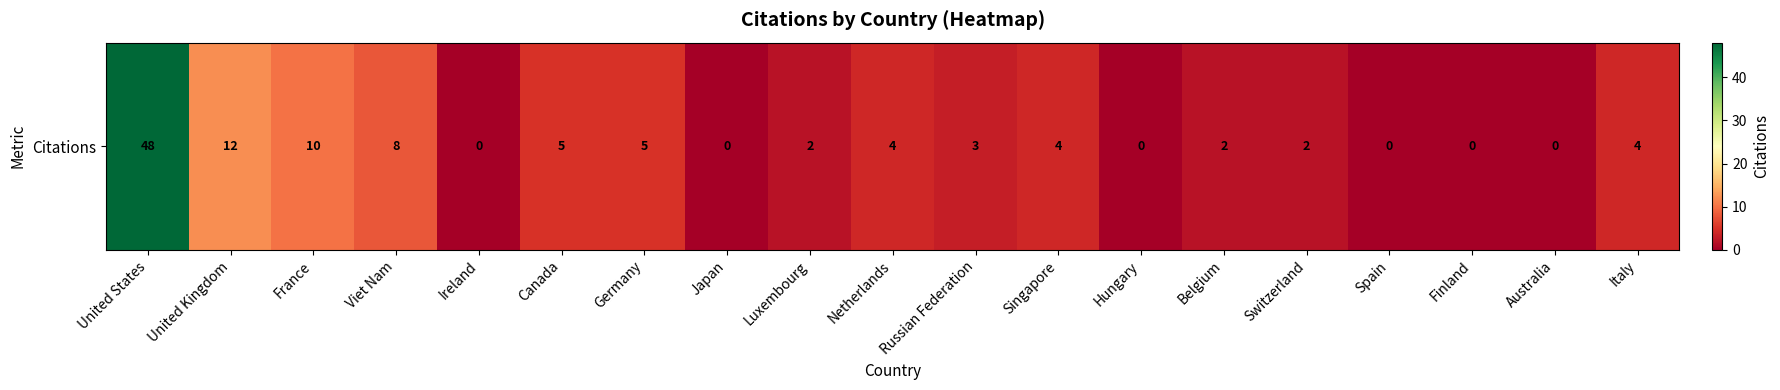

Reading left to right, extract all data points from this chart.

48	12	10	8	0	5	5	0	2	4	3	4	0	2	2	0	0	0	4